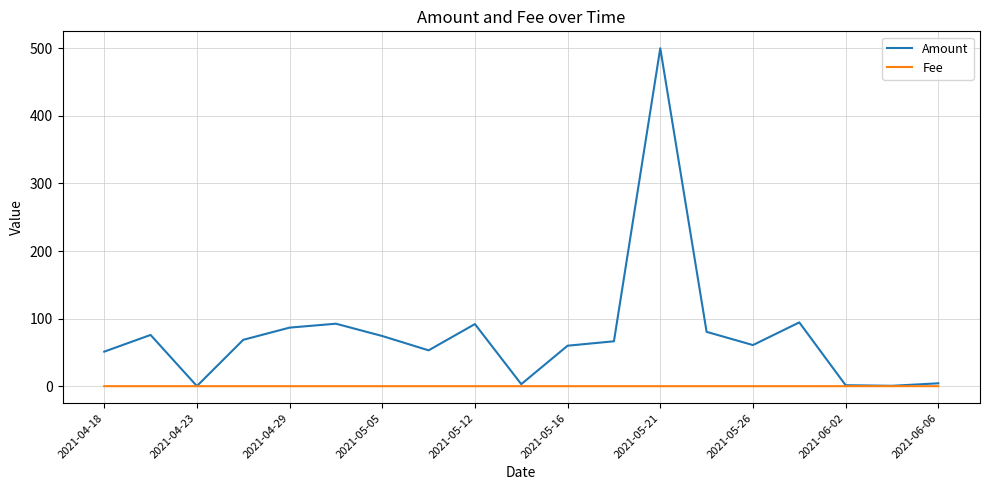

List the series in order of their overall mean, lowest first.

Fee, Amount